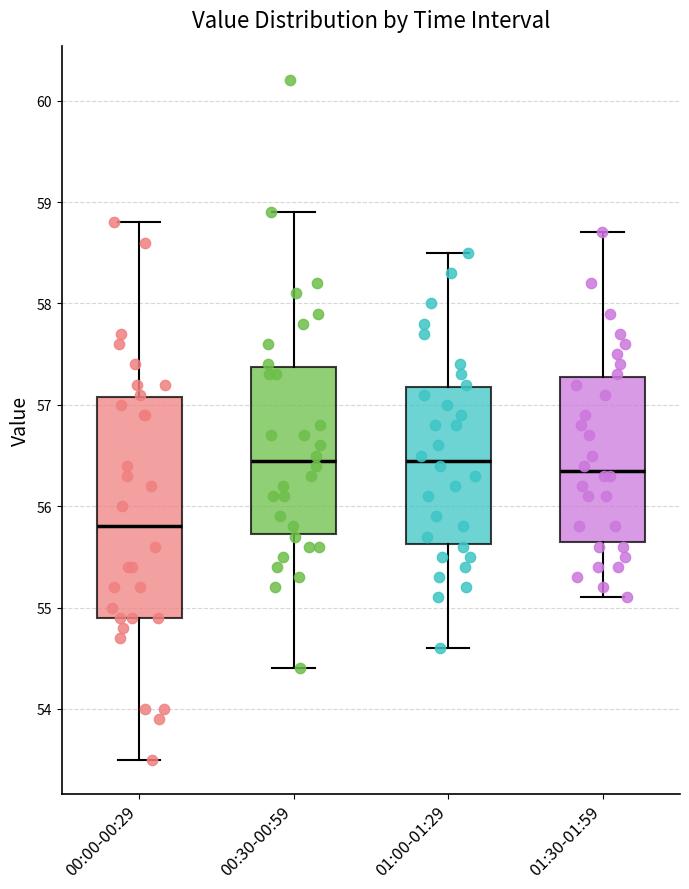

Where is the upper edge of the box for 00:30-00:59 on the y-axis? The values are not printed on the chart, so give them approximately, as read against the axis.

57.4